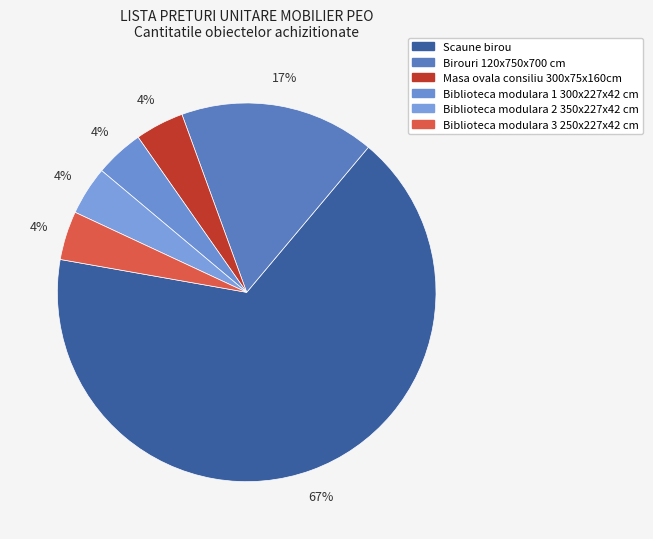

Is it true that Biblioteca modulara 1 300x227x42 cm is 4% of the pie?

True